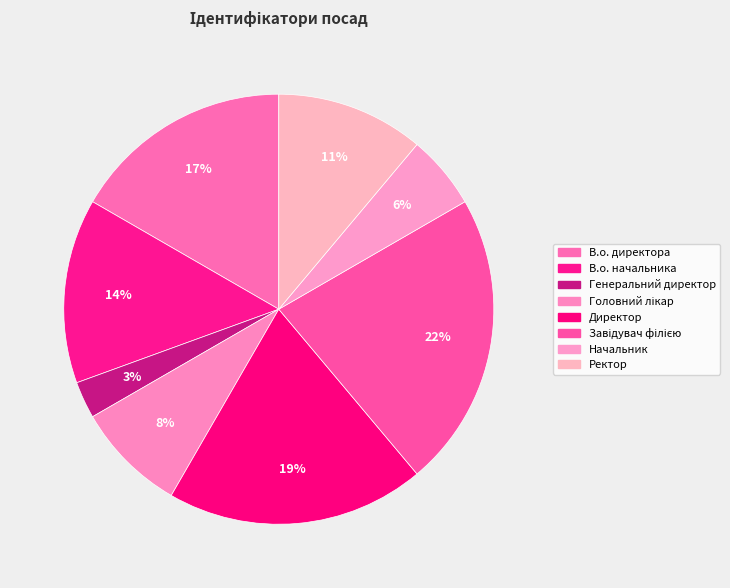

Which category has the biggest portion of the pie?

Завідувач філією